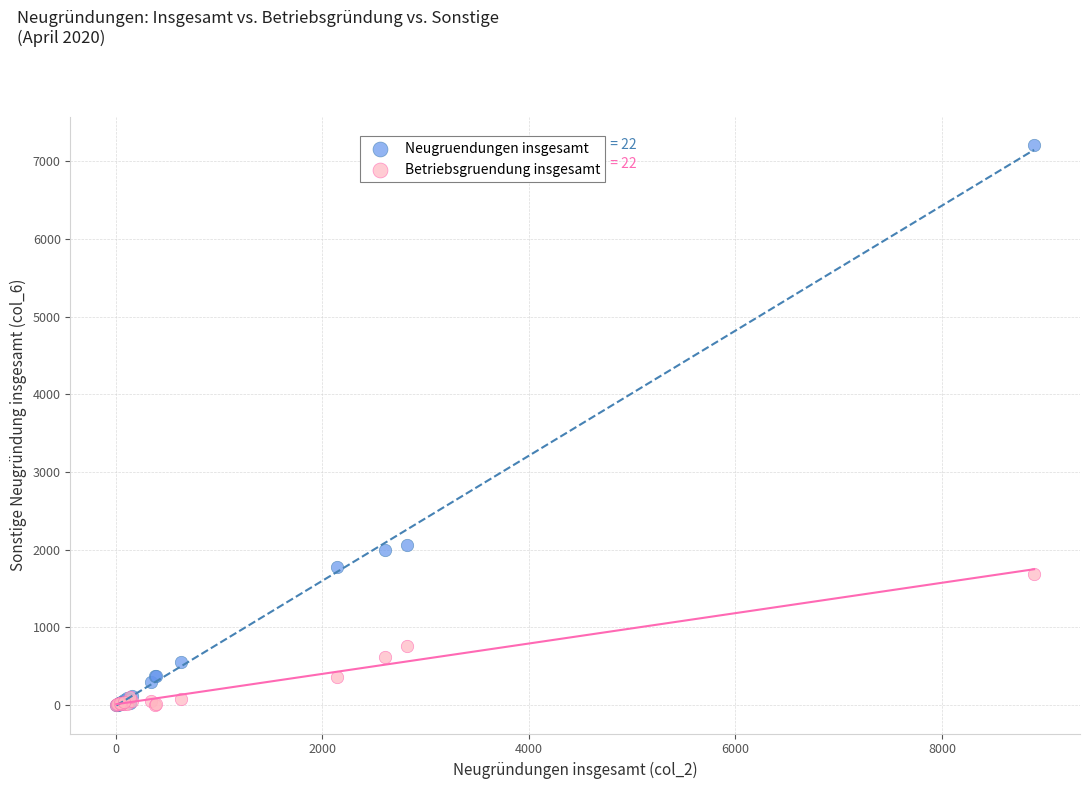

What are all the series names shown in the legend?

Neugruendungen insgesamt, Betriebsgruendung insgesamt